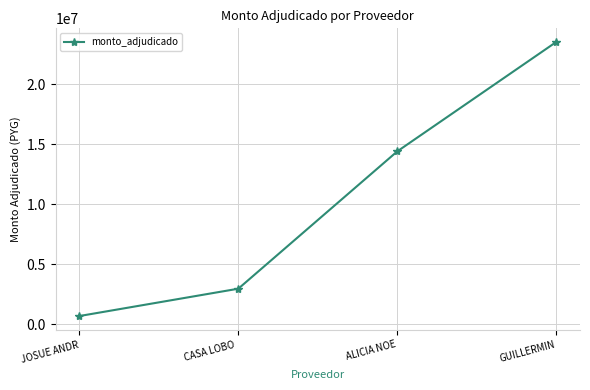

List the labels in order of value, smallest first.

JOSUE ANDR, CASA LOBO , ALICIA NOE, GUILLERMIN